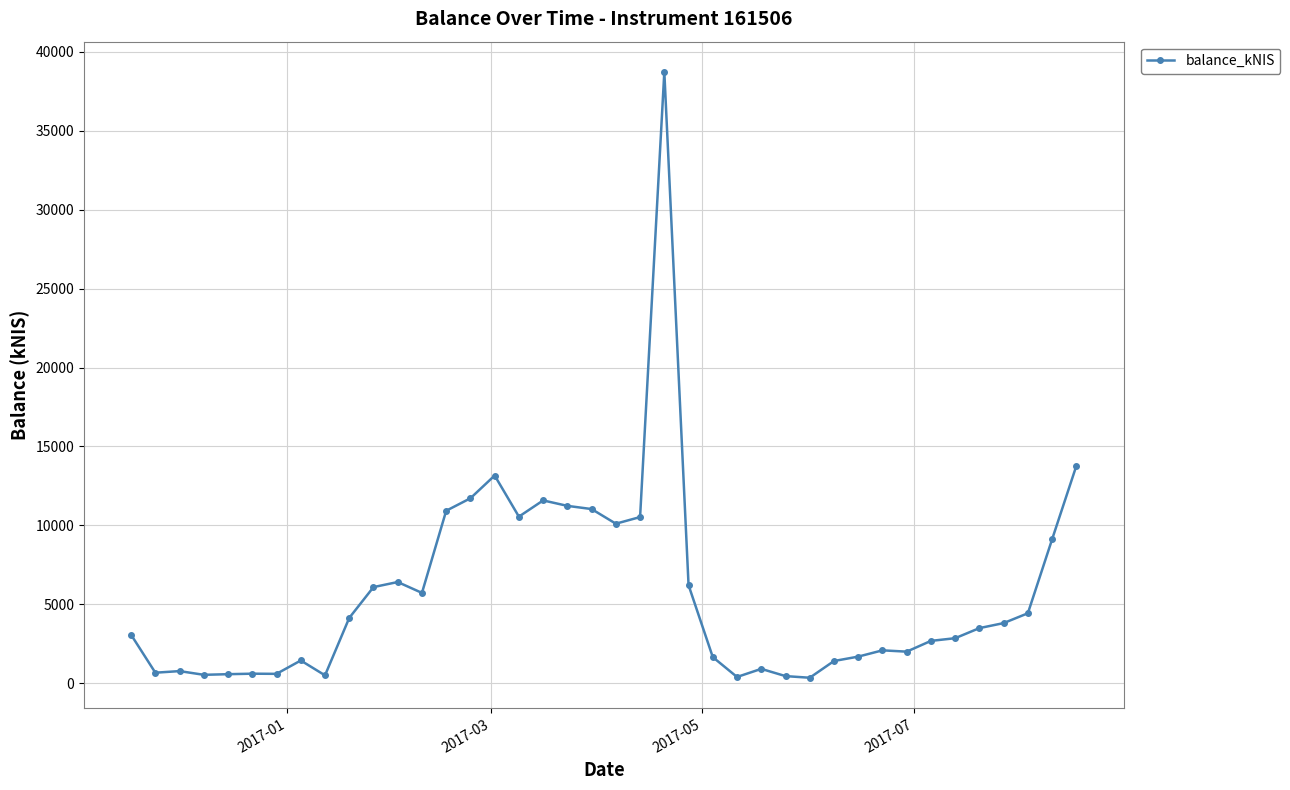

What is the sum of all values?

228147.2